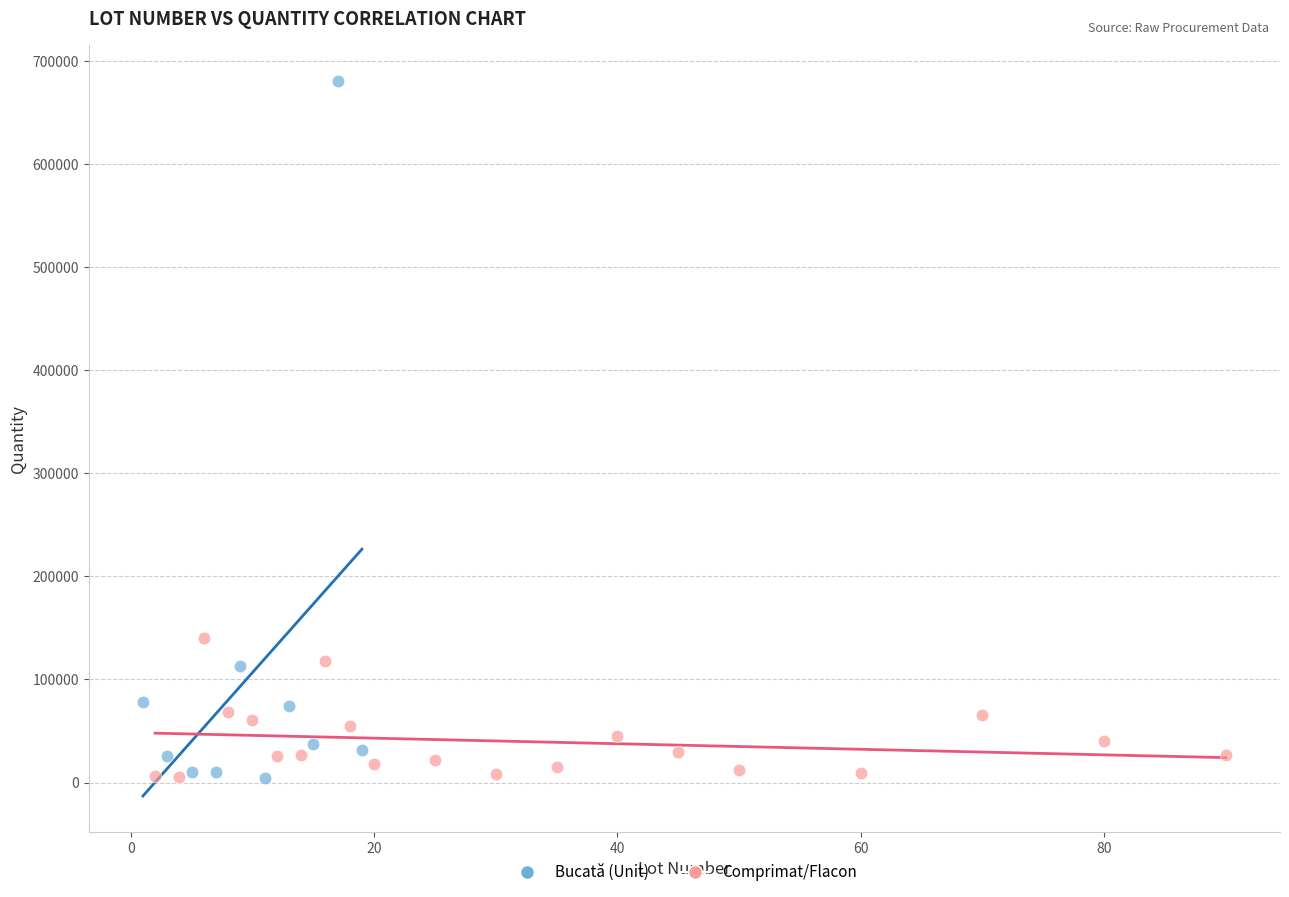

What are all the series names shown in the legend?

Bucată (Unit), Comprimat/Flacon